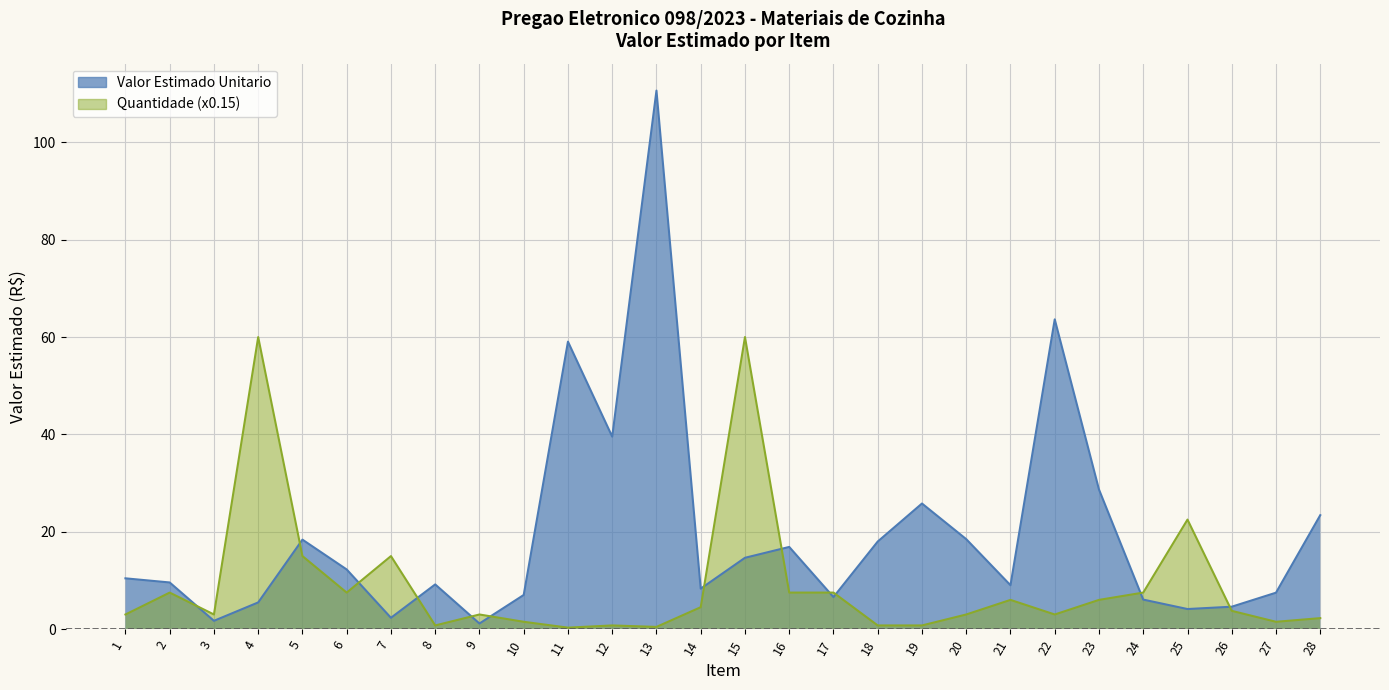

True or false: Quantidade (x0.15) and Valor Estimado Unitario intersect in this chart.

True